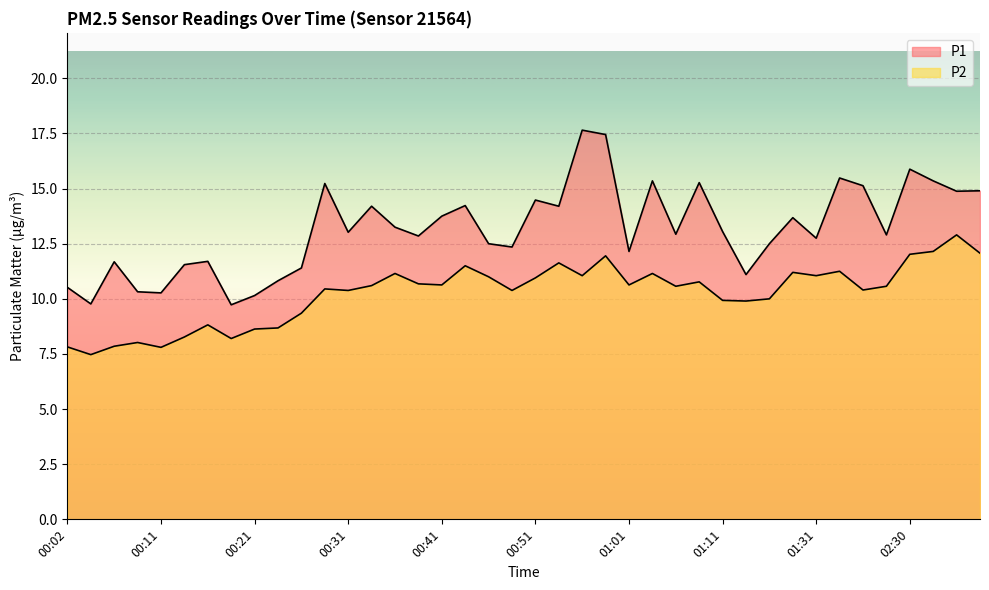

What are all the series names shown in the legend?

P1, P2